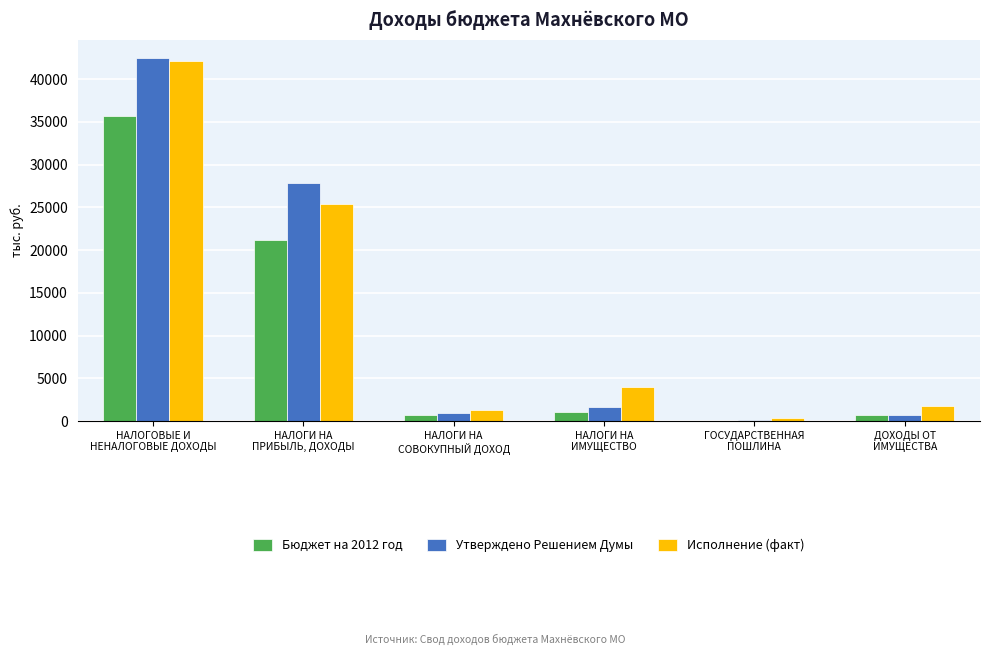

What is the approximate value of Исполнение (факт) at НАЛОГИ НА
ИМУЩЕСТВО?

3954.3